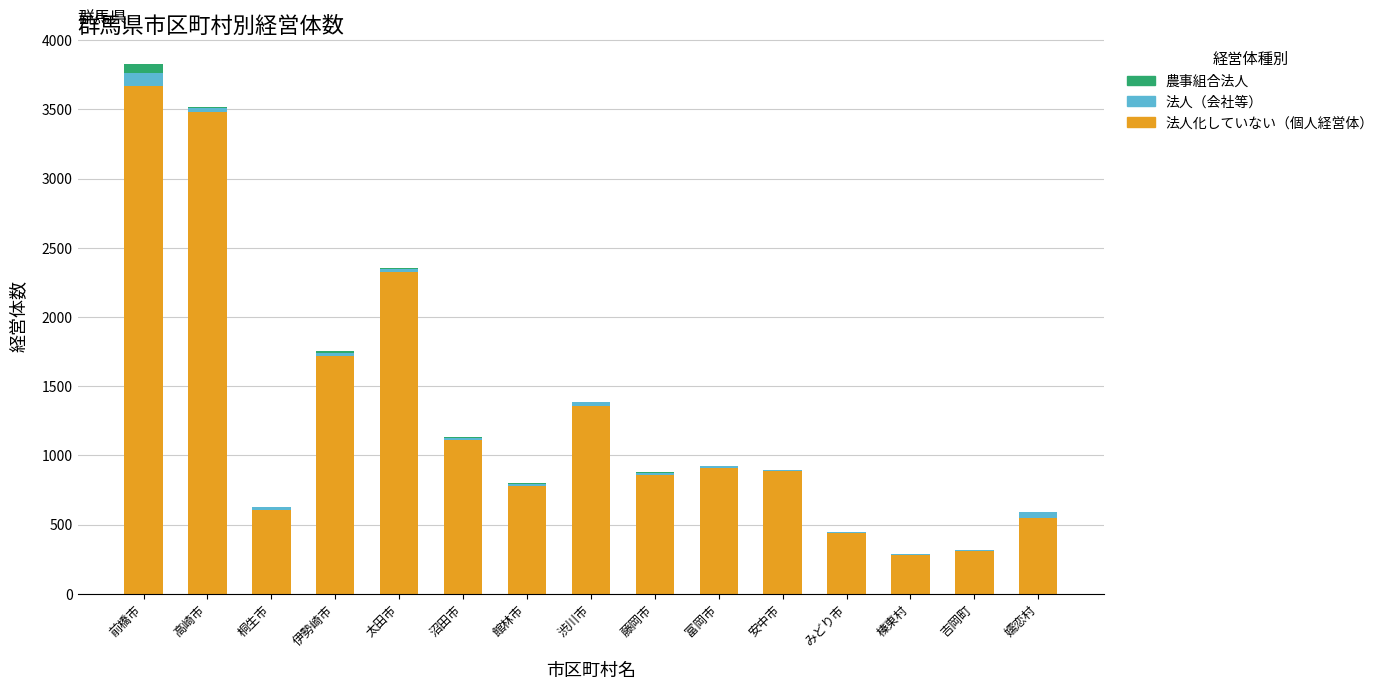

What is the sum of all 法人化していない（個人経営体） values?

19288